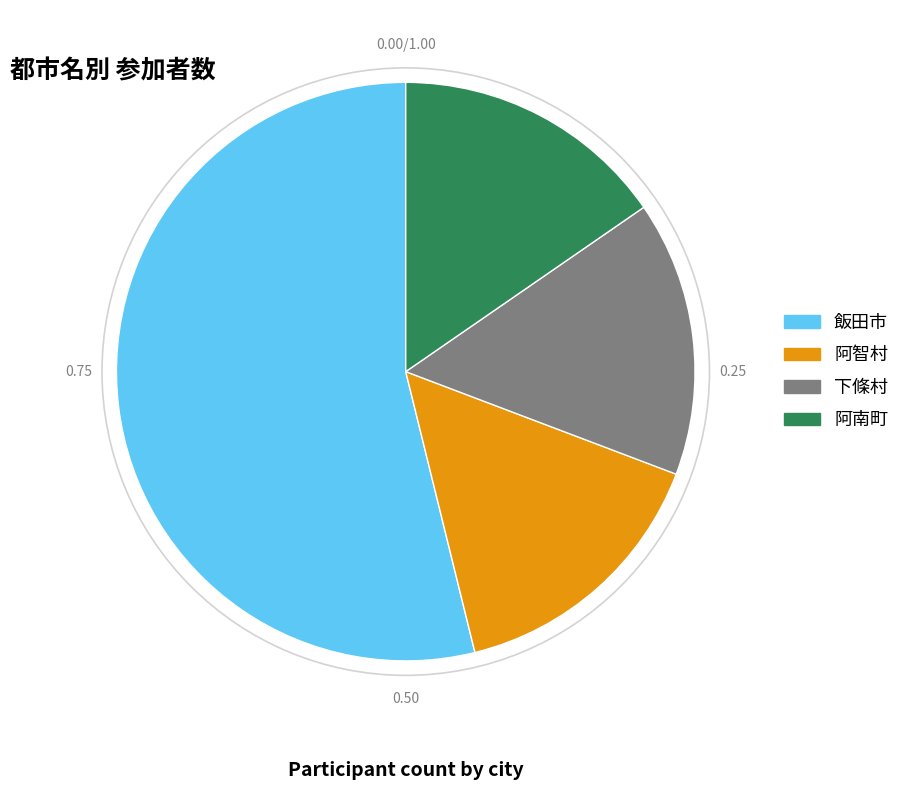

What is the ratio of the value at 飯田市 to the value at 阿智村?

3.5